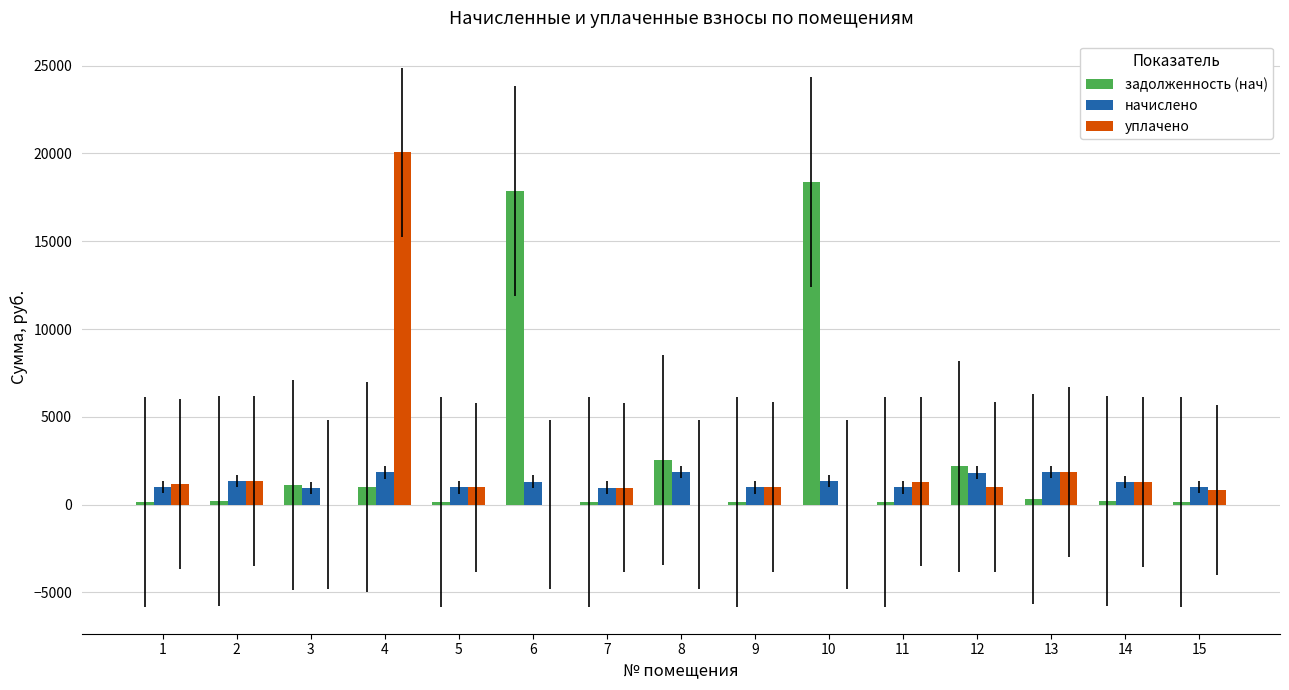

At which category is the sum across all series the highest?

4